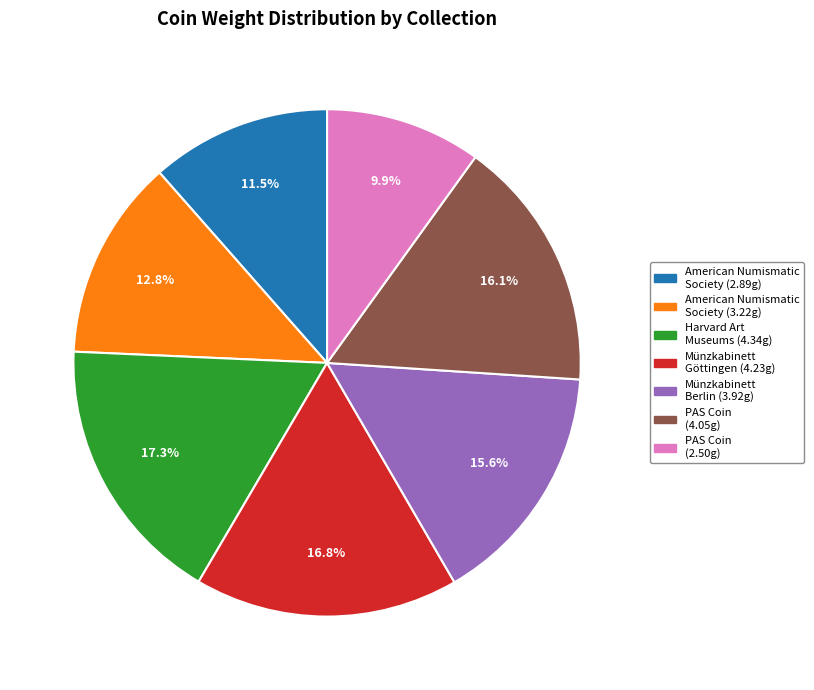

Does any single category account for the majority?

No